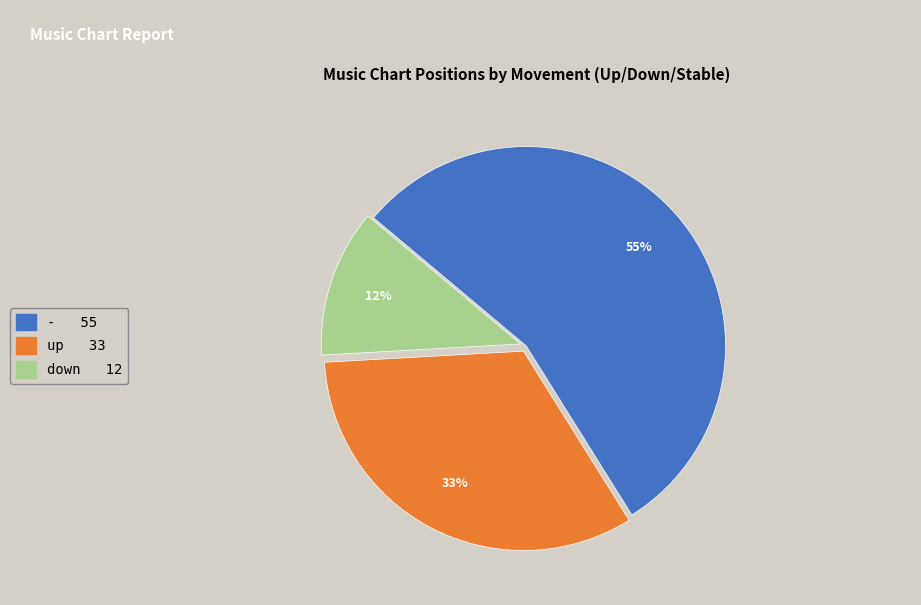

Combined, do up and - account for over 50%?

Yes